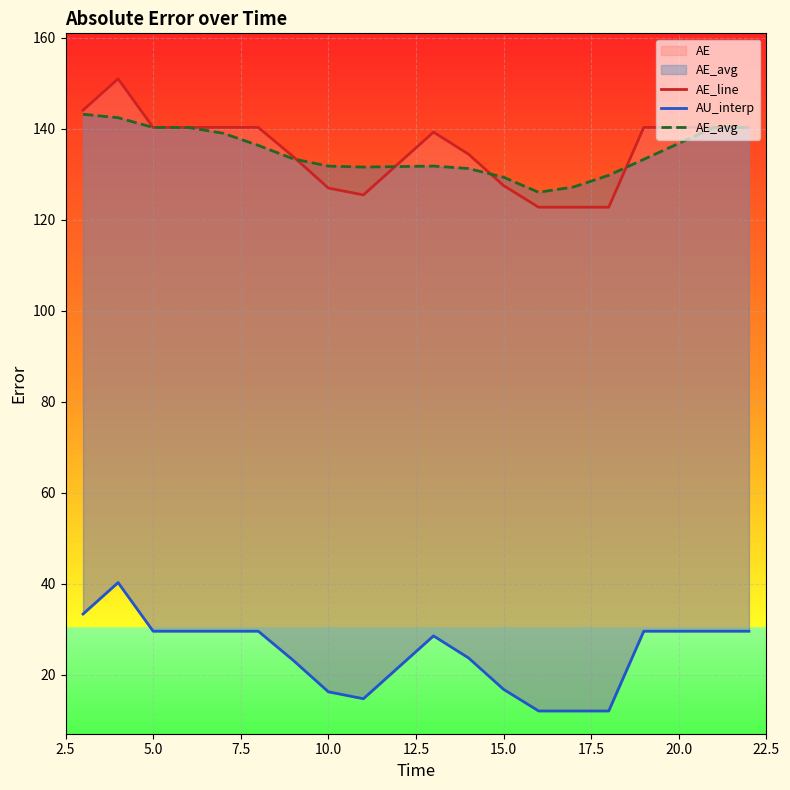

Is the value of AE_avg at 13 greater than the value of AU_interp at 16?

Yes